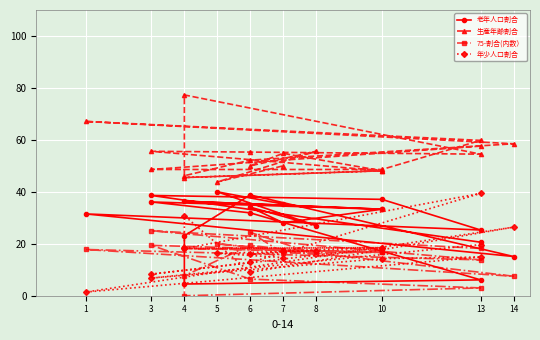

Is the value of 生産年齢割合 at 4 greater than the value of 75-割合(内数） at 3?

Yes